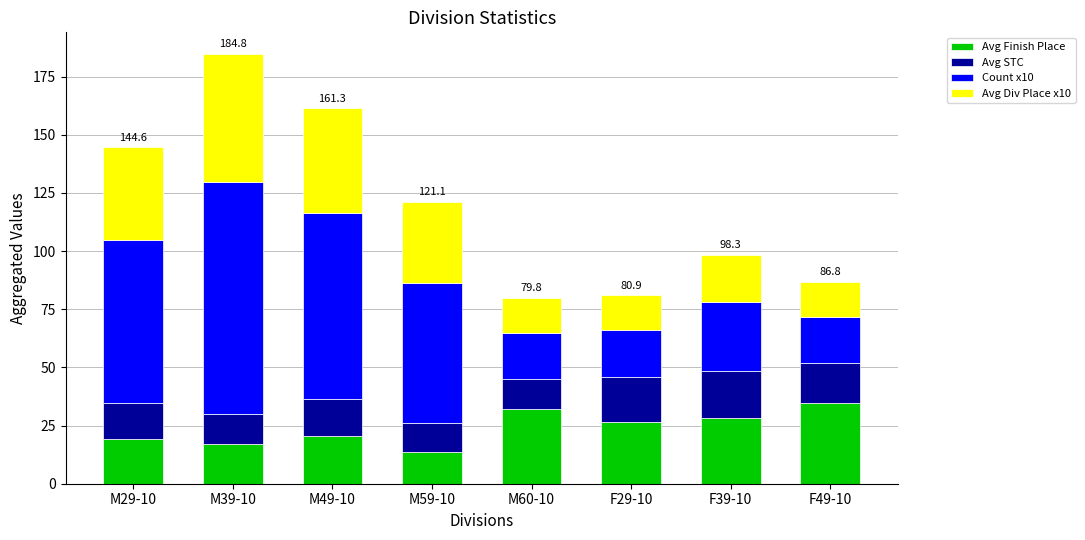

What is the lowest value of the Avg Finish Place series?

13.7